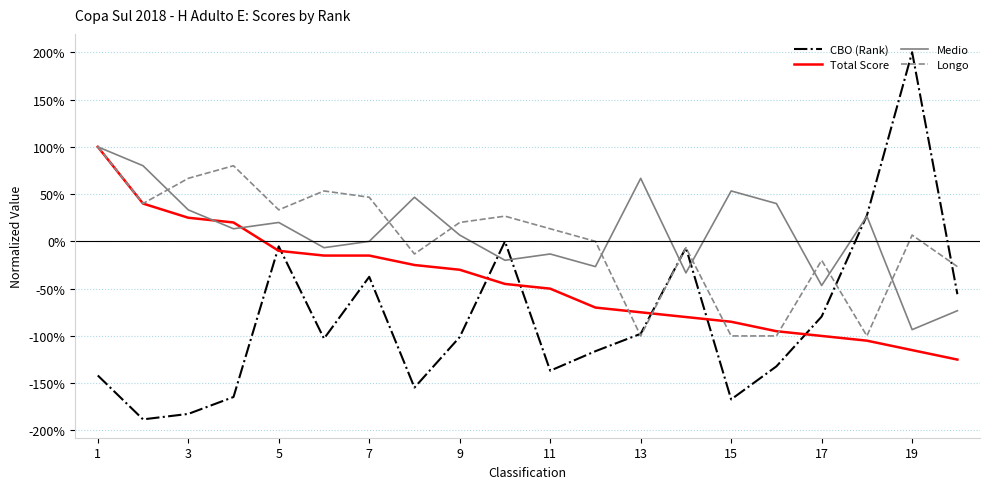

What is the average value of the CBO (Rank) series?

-0.8